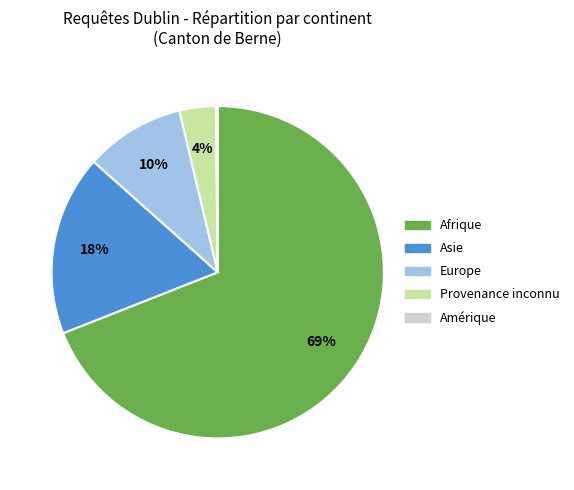

Is the sum of Europe and Asie greater than half?

No